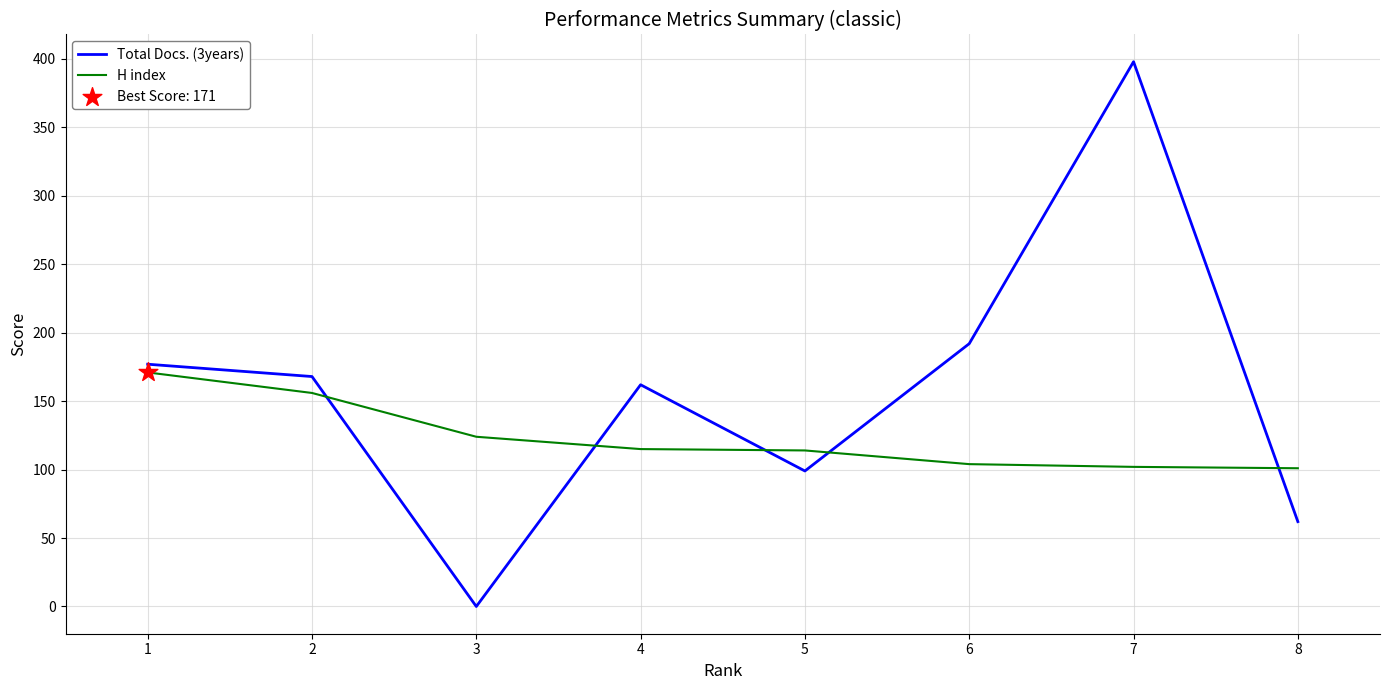

Which series has the largest Y range (max minus min)?

Total Docs. (3years)